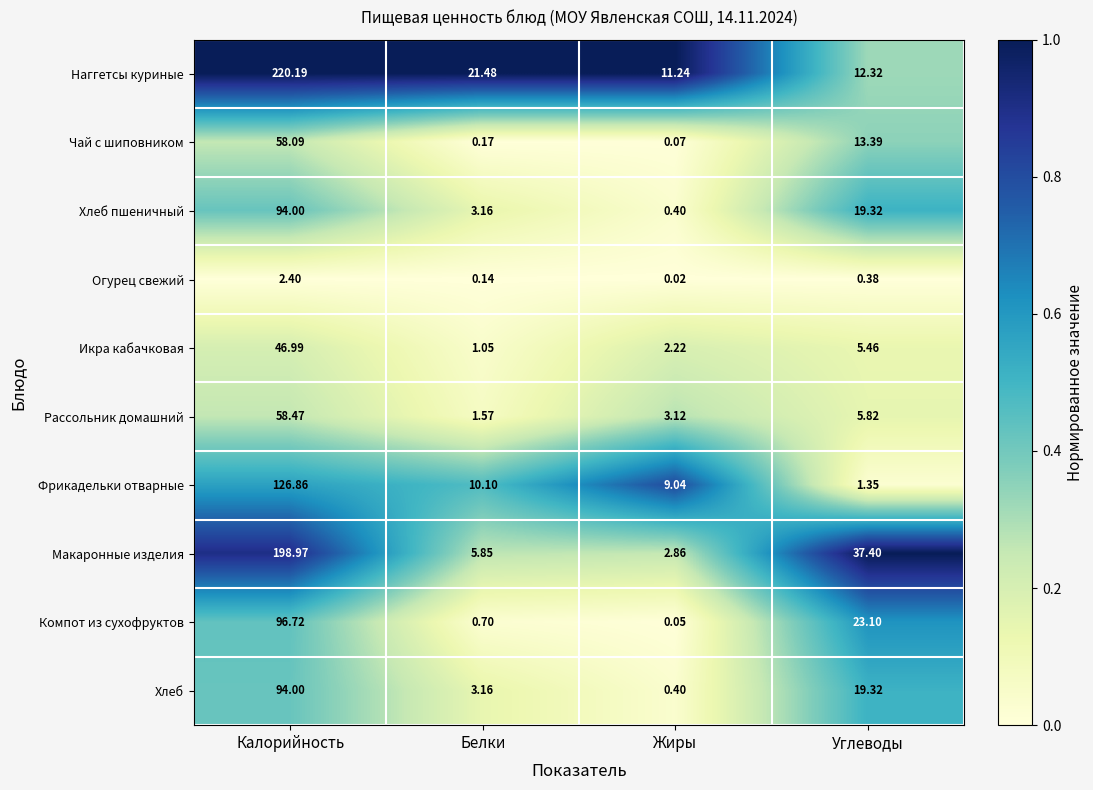

At which label is Наггетсы куриные closest to 115?

Белки